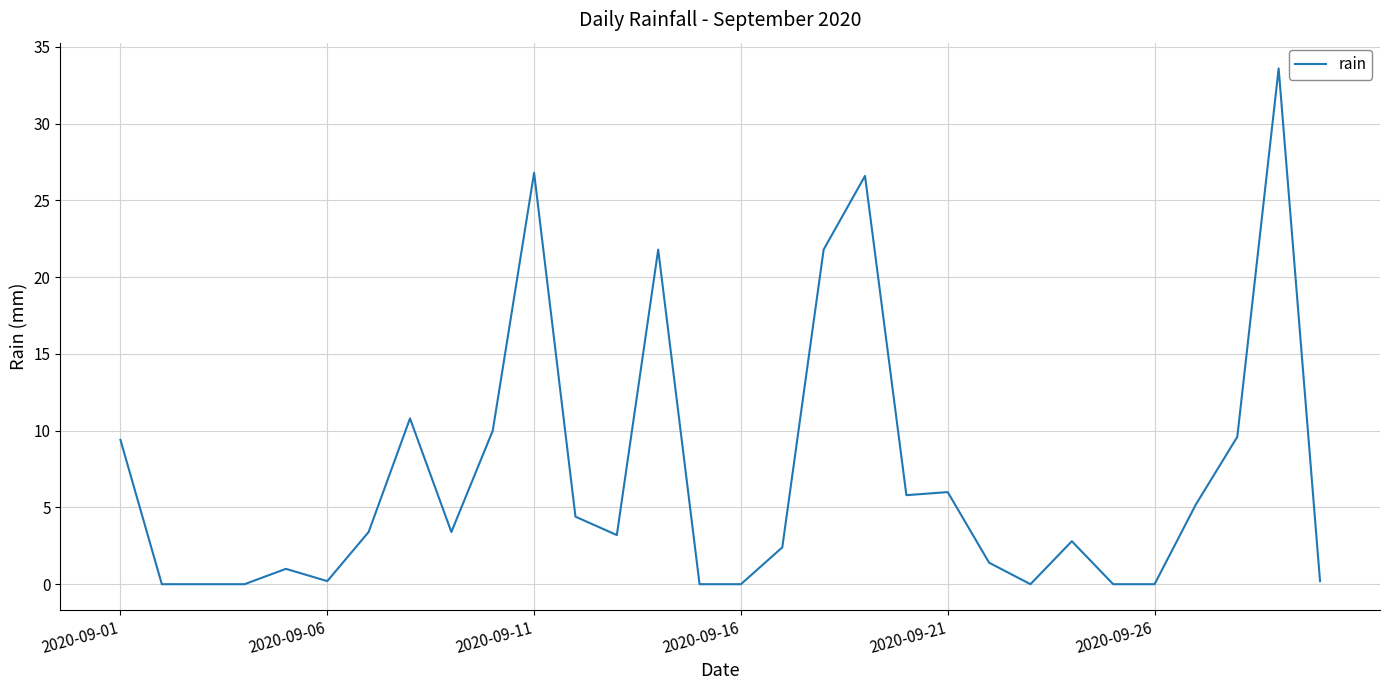

What is the sum of all values?

209.8